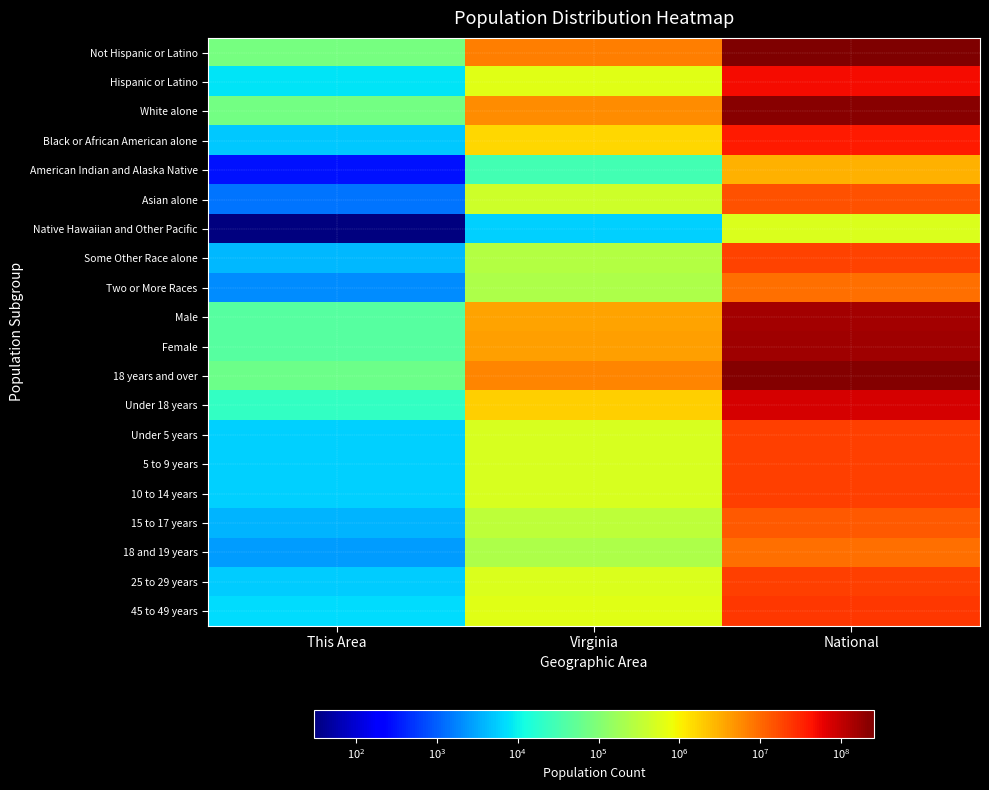

What is the total value across all series at Virginia?

35273278